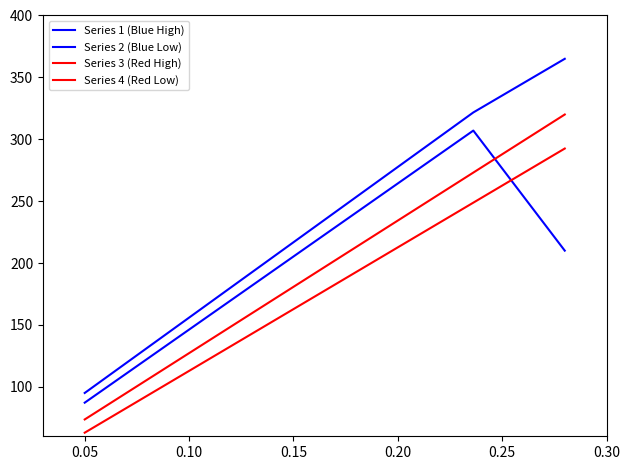

The Series 4 (Red Low) series shows 91.6 at 0.05. True or false?

False